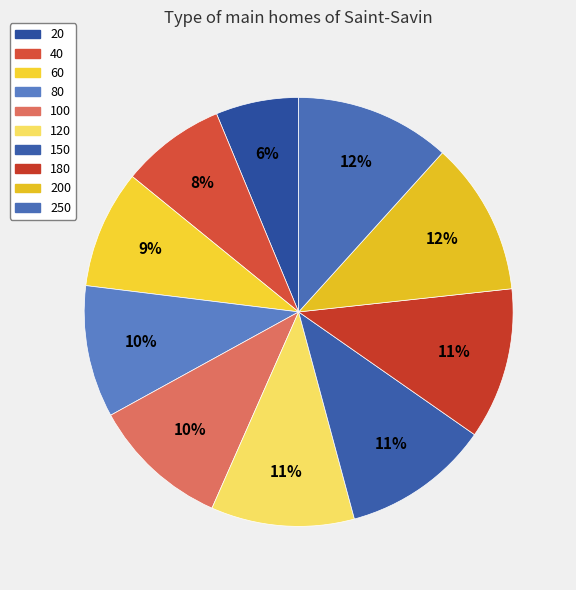

Rank the categories by value from highest to lowest.

250, 200, 180, 150, 120, 100, 80, 60, 40, 20